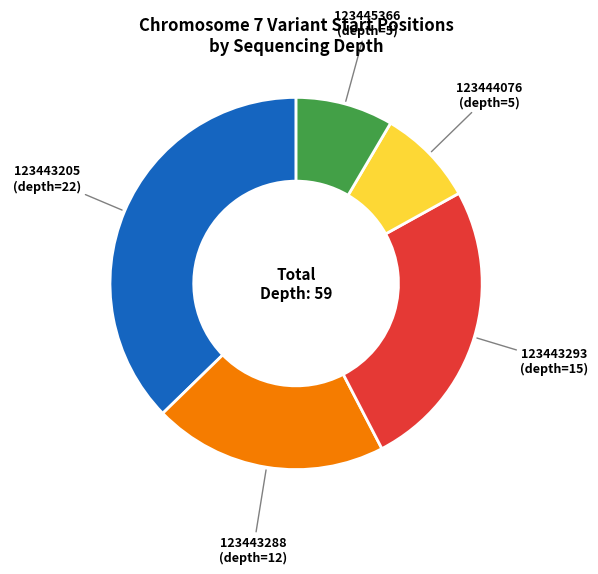

Does any single category account for the majority?

No